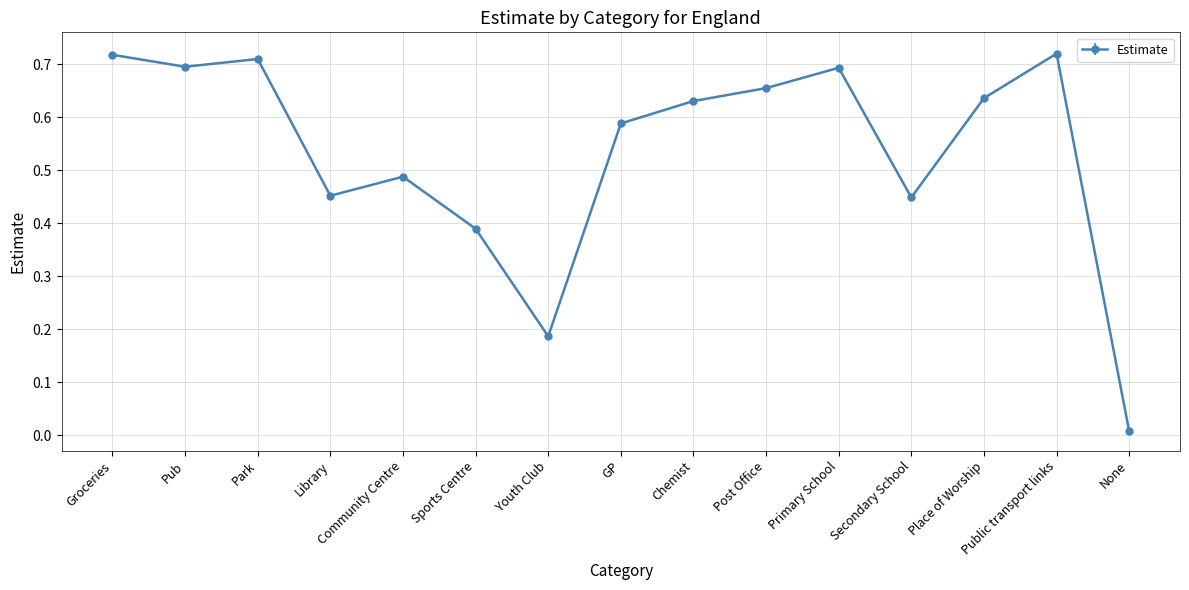

At which category does the data reach its first local peak?

Park